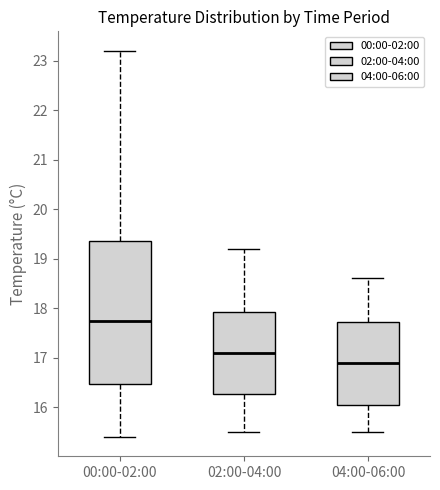

Where is the lower edge of the box for 02:00-04:00 on the y-axis? The values are not printed on the chart, so give them approximately, as read against the axis.

16.3